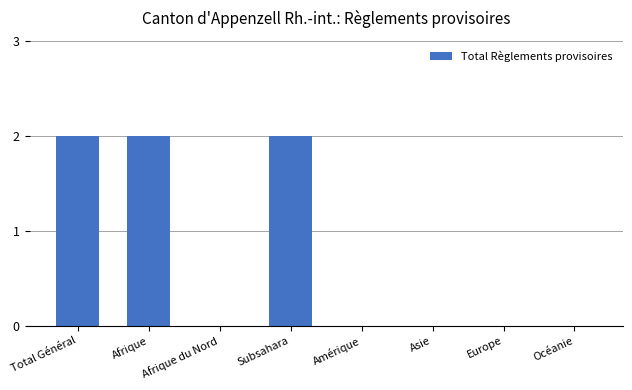

Which has a higher value, Total Général or Asie?

Total Général